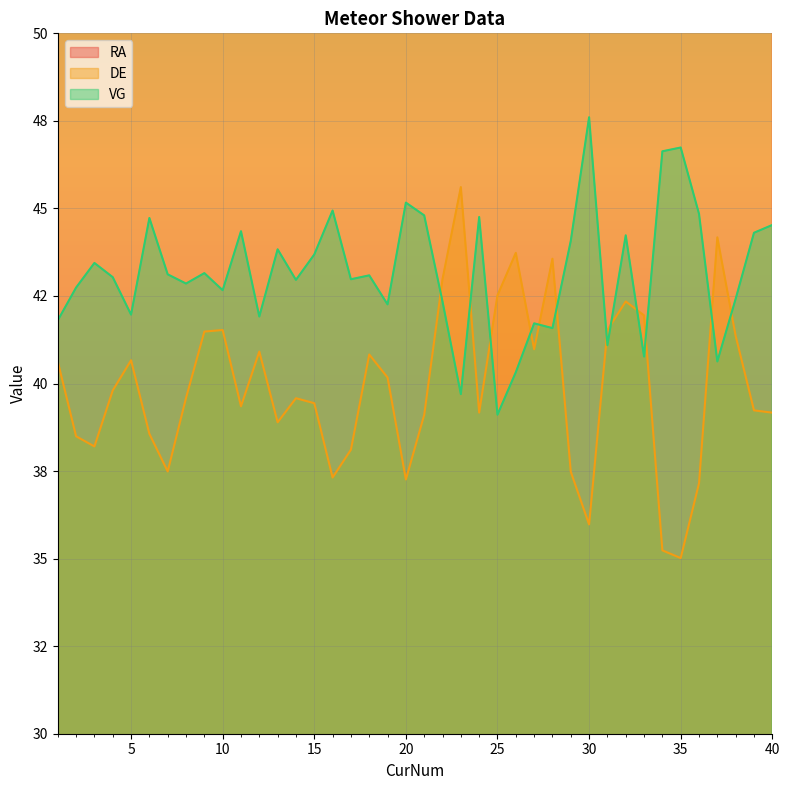

Reading right to left, what are all the values shown in this chart?

RA: 294.4	298.2	302.2	305.1	290.5	293.2	292.6	293.4	299.4	300.0	298.6	291.0	301.5	297.9	305.3	302.0	296.9	301.4	299.1	293.0	297.6	289.2	288.5	297.7	290.3	296.5	291.5	292.5	294.7	289.0	295.8	287.8	288.2	294.1	286.5	293.1	292.9	285.8	286.3	290.5
DE: 39.2	39.2	41.4	44.2	37.2	35.0	35.2	41.9	42.3	41.5	36.0	37.5	43.6	41.0	43.7	42.5	39.2	45.6	43.0	39.1	37.3	40.2	40.8	38.1	37.3	39.4	39.6	38.9	40.9	39.4	41.5	41.5	39.6	37.5	38.6	40.7	39.8	38.2	38.5	40.6
VG: 44.5	44.3	42.4	40.6	44.8	46.7	46.6	40.8	44.2	41.1	47.6	44.1	41.6	41.7	40.3	39.1	44.8	39.7	42.3	44.8	45.2	42.3	43.1	43.0	44.9	43.7	43.0	43.8	41.9	44.3	42.7	43.2	42.9	43.1	44.7	42.0	43.0	43.4	42.7	41.8